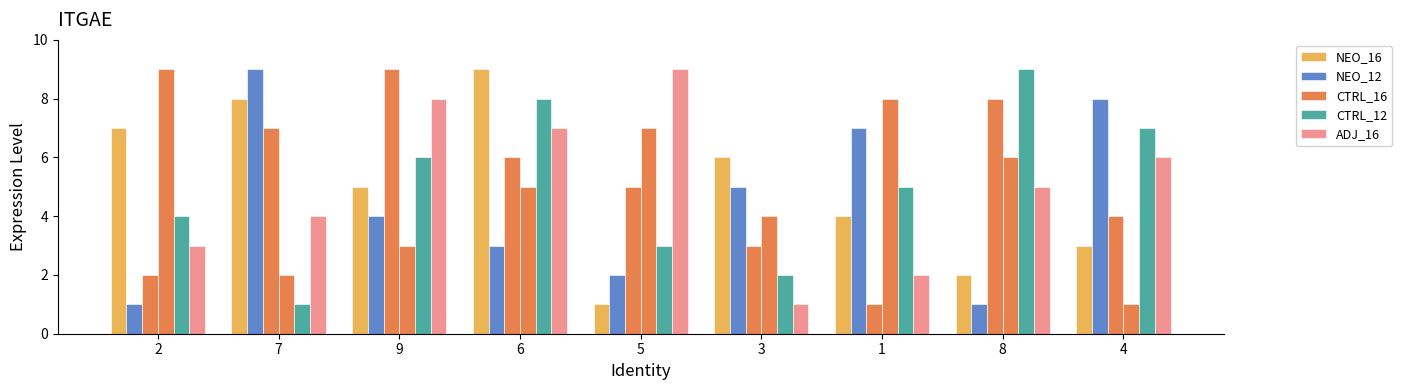

Which category has the highest value in the CTRL_12 series?

8